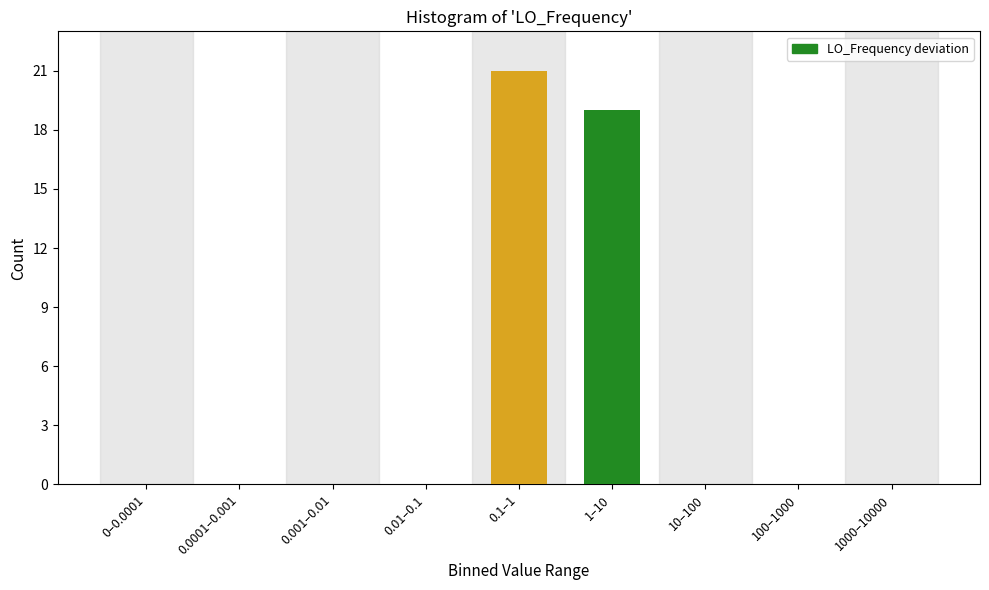

Reading left to right, what are all the values shown in this chart?

0–0.0001=0	0.0001–0.001=0	0.001–0.01=0	0.01–0.1=0	0.1–1=21	1–10=19	10–100=0	100–1000=0	1000–10000=0